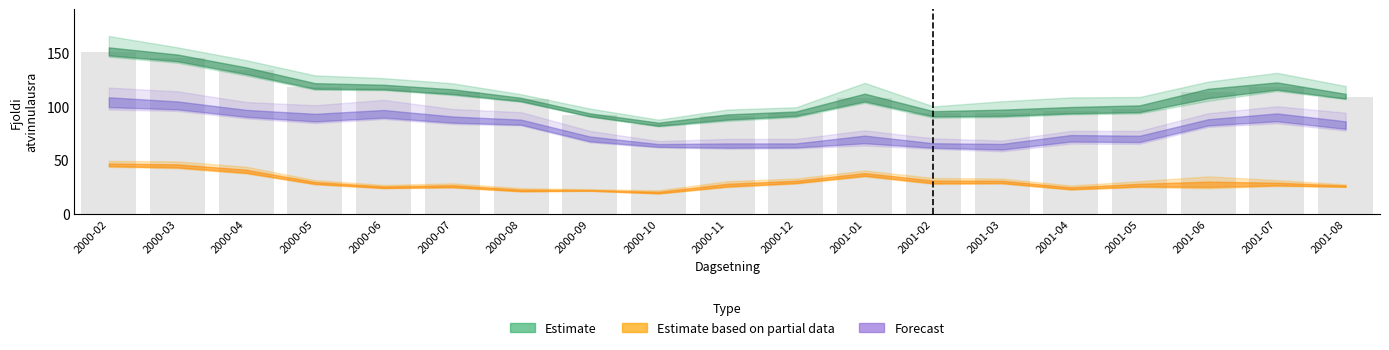

What is the change in value from 2000-10 to 2001-01?

+24